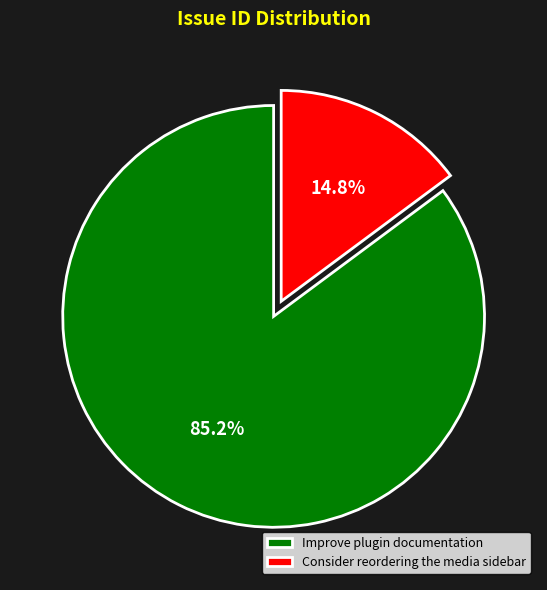

Is there any slice that represents more than half of the pie?

Yes